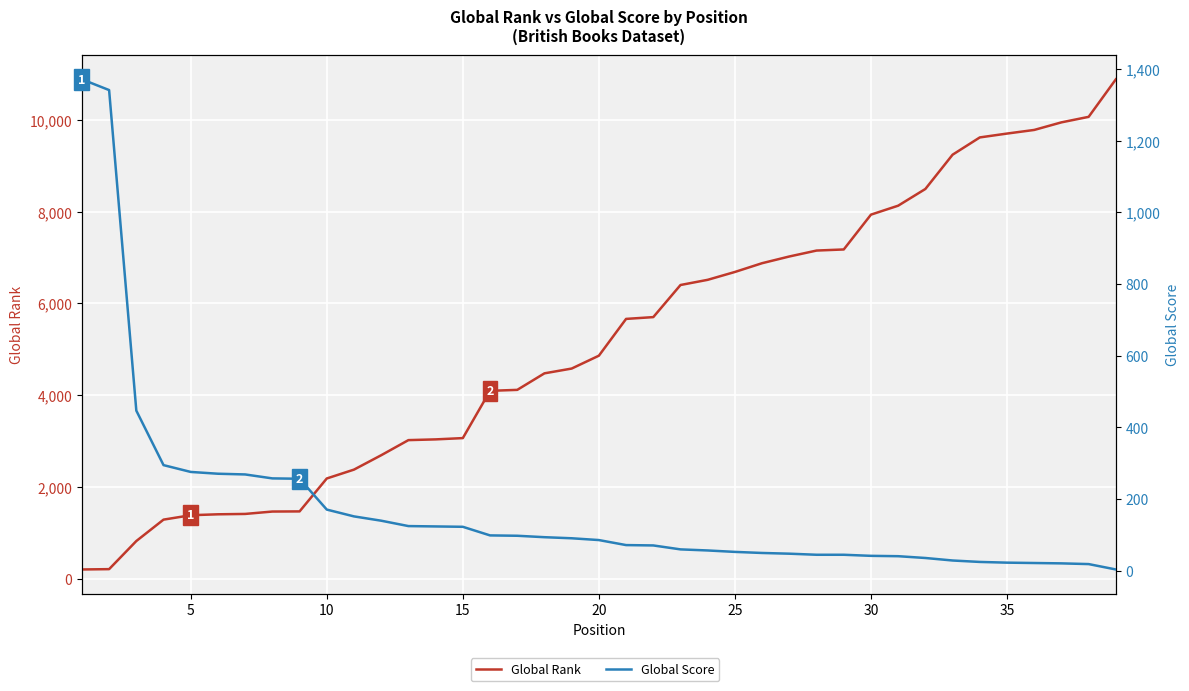

Count the number of categories in the chart.

39